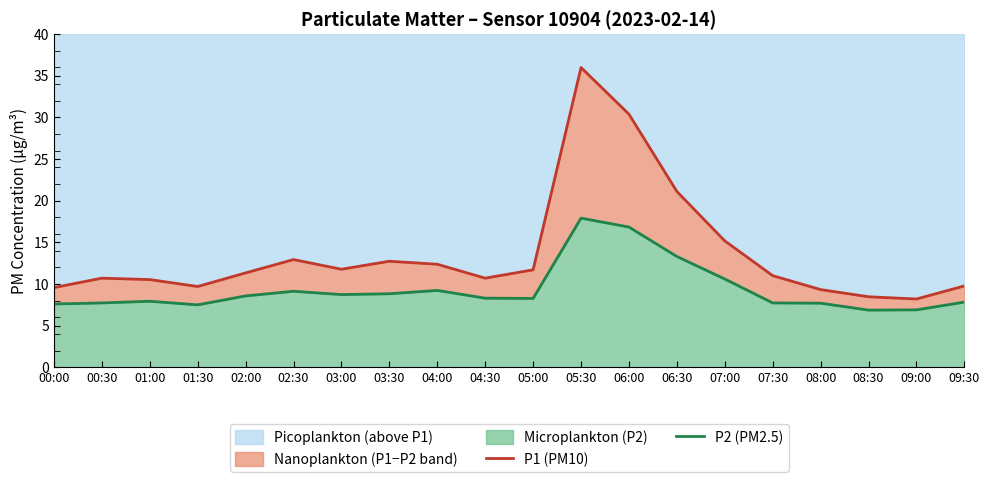

What is the total value across all series at 09:30?

17.6